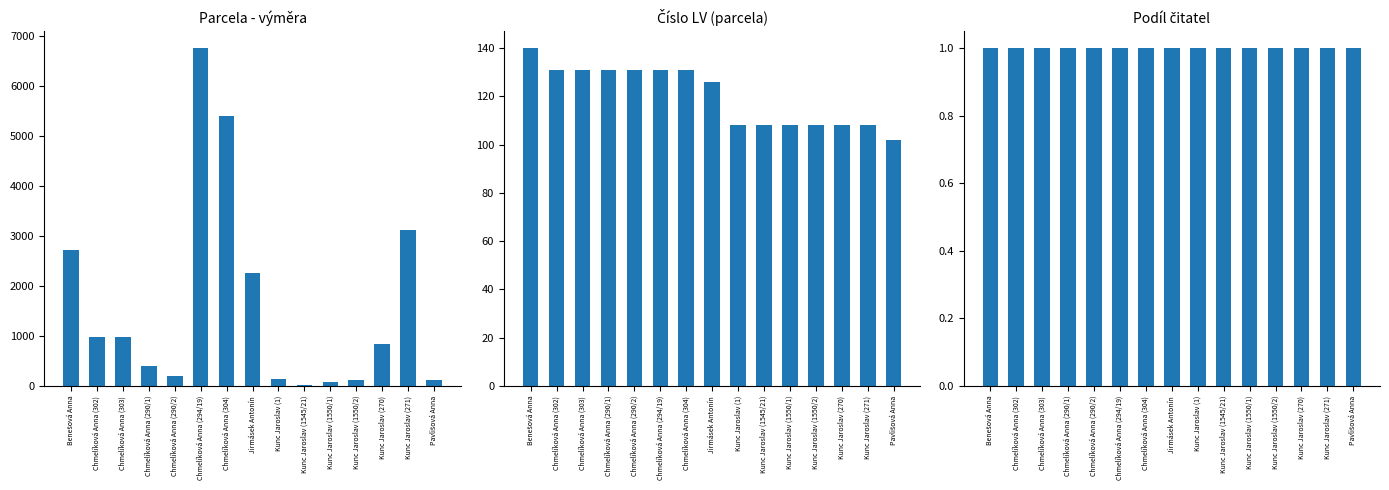

What is the approximate value of Podíl čitatel at Jirmásek Antonín?

1